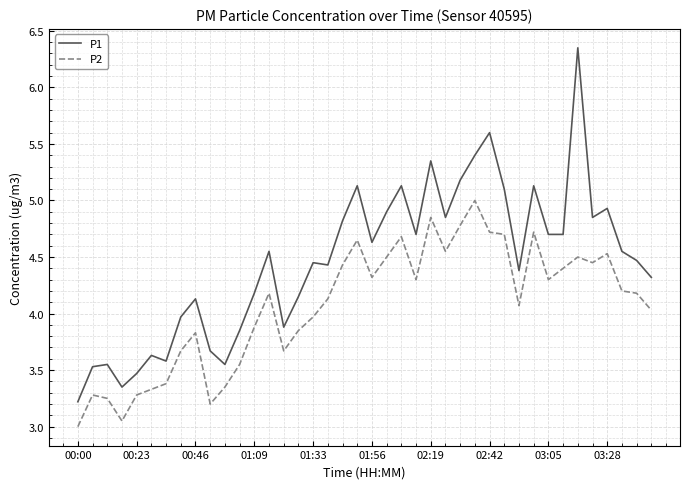

List the series in order of their peak value, lowest first.

P2, P1